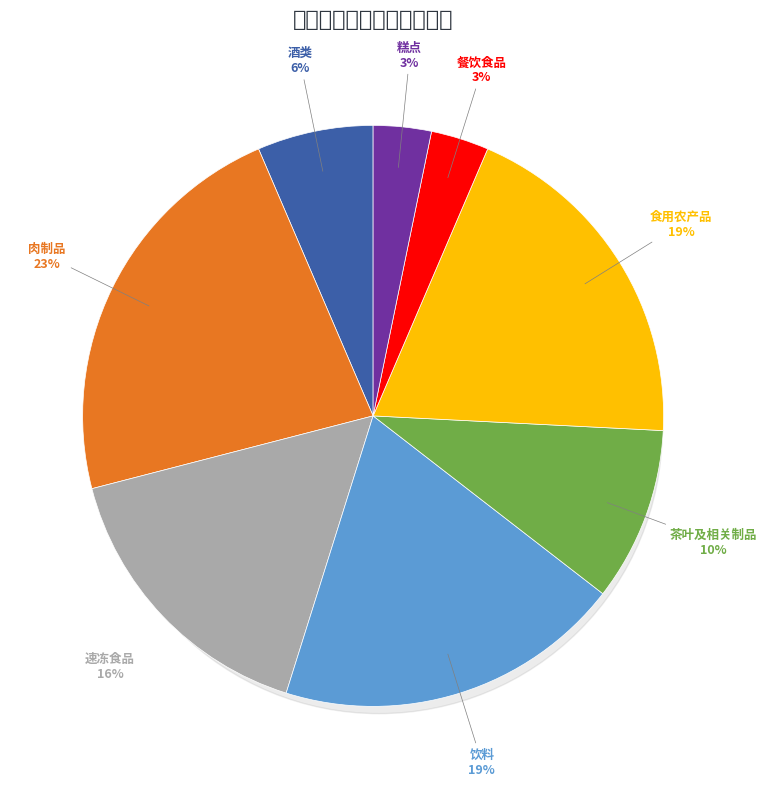

Is there a majority slice in this chart?

No